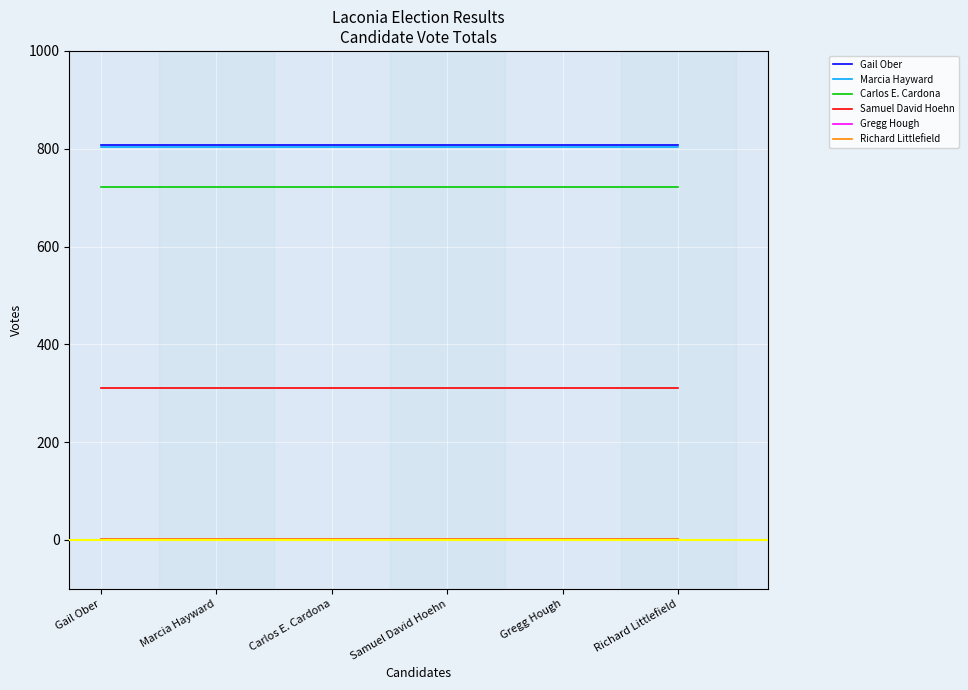

Is the value of Marcia Hayward at Samuel David Hoehn greater than the value of Richard Littlefield at Richard Littlefield?

Yes